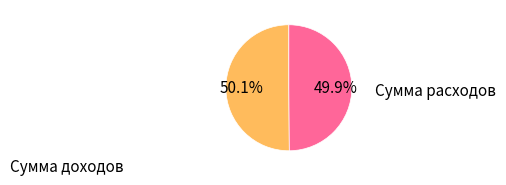

What is the ratio of the value at Сумма расходов to the value at Сумма доходов?

1.0